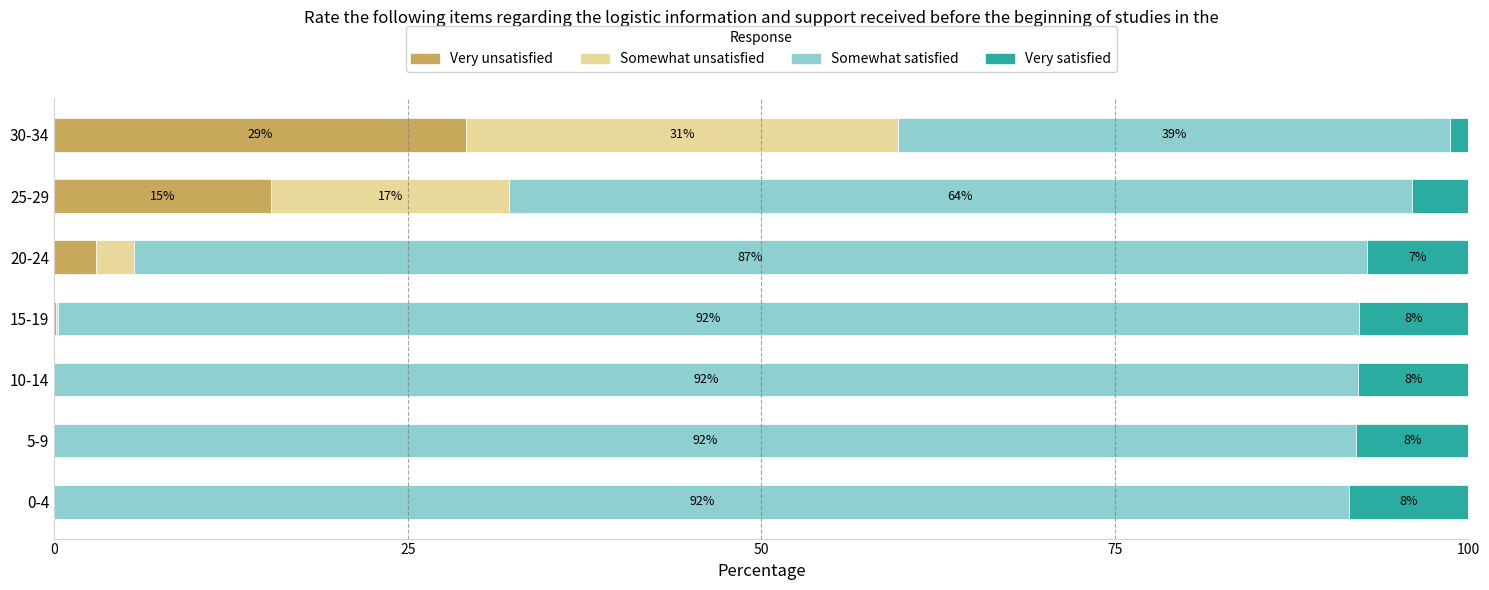

Count the number of categories in the chart.

7